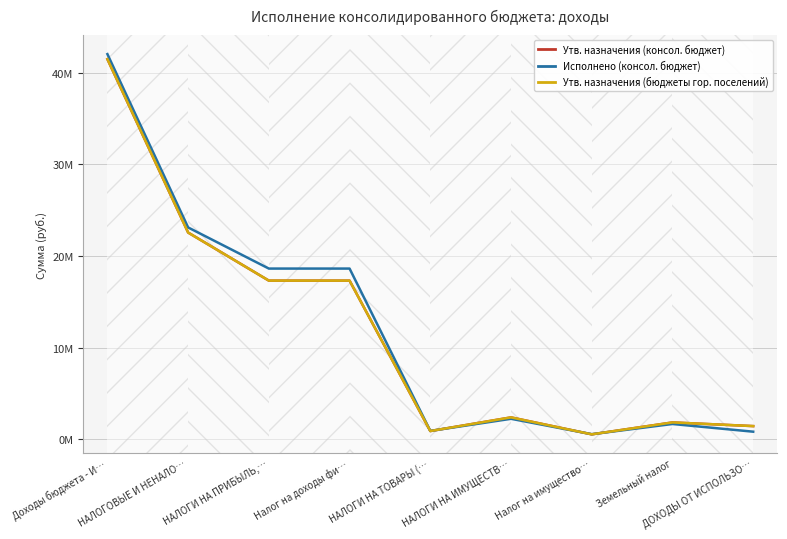

What is the value of the Утв. назначения (консол. бюджет) point at the 1st from the left?

41481803.7